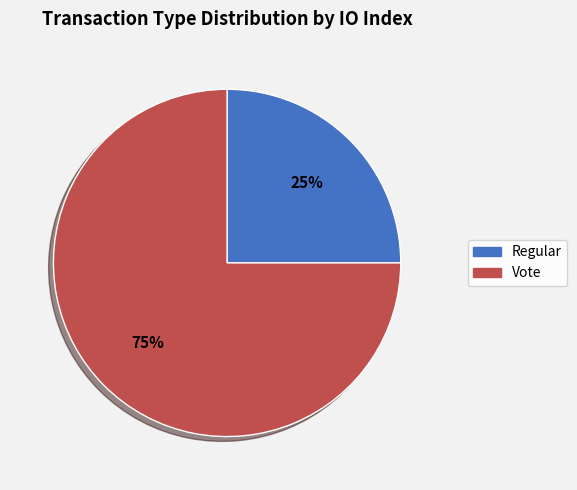

Combined, do Regular and Vote account for over 50%?

Yes